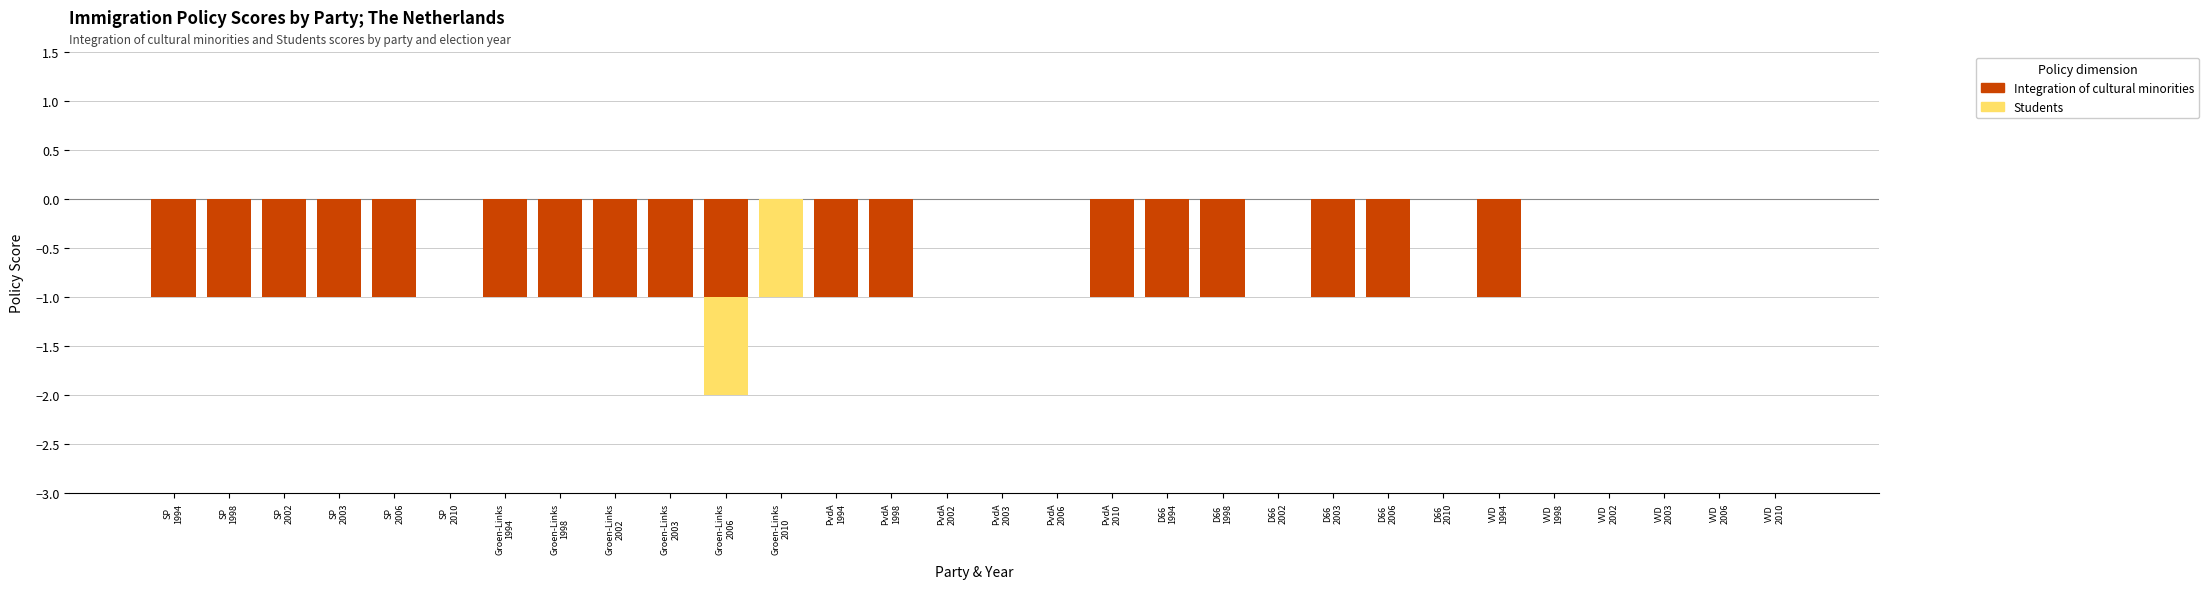

What is the label of the 1st bar from the right?

VVD
2010